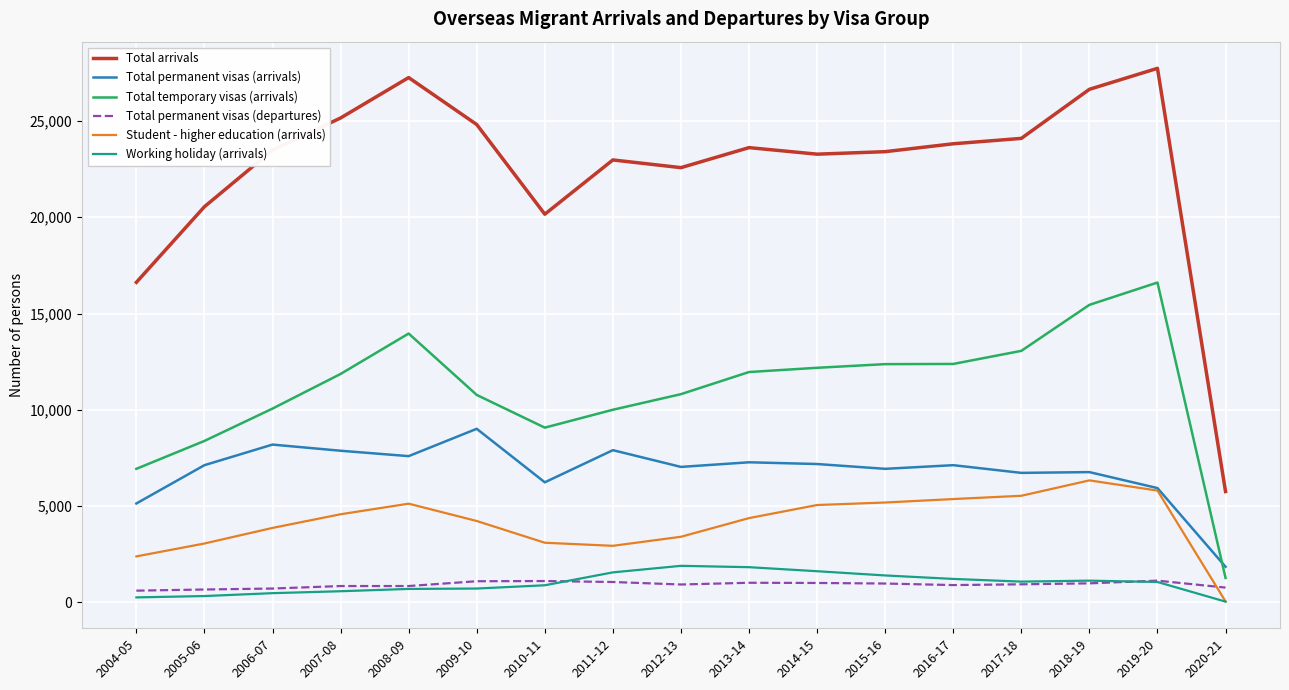

Is the value of Student - higher education (arrivals) at 2016-17 greater than the value of Working holiday (arrivals) at 2020-21?

Yes